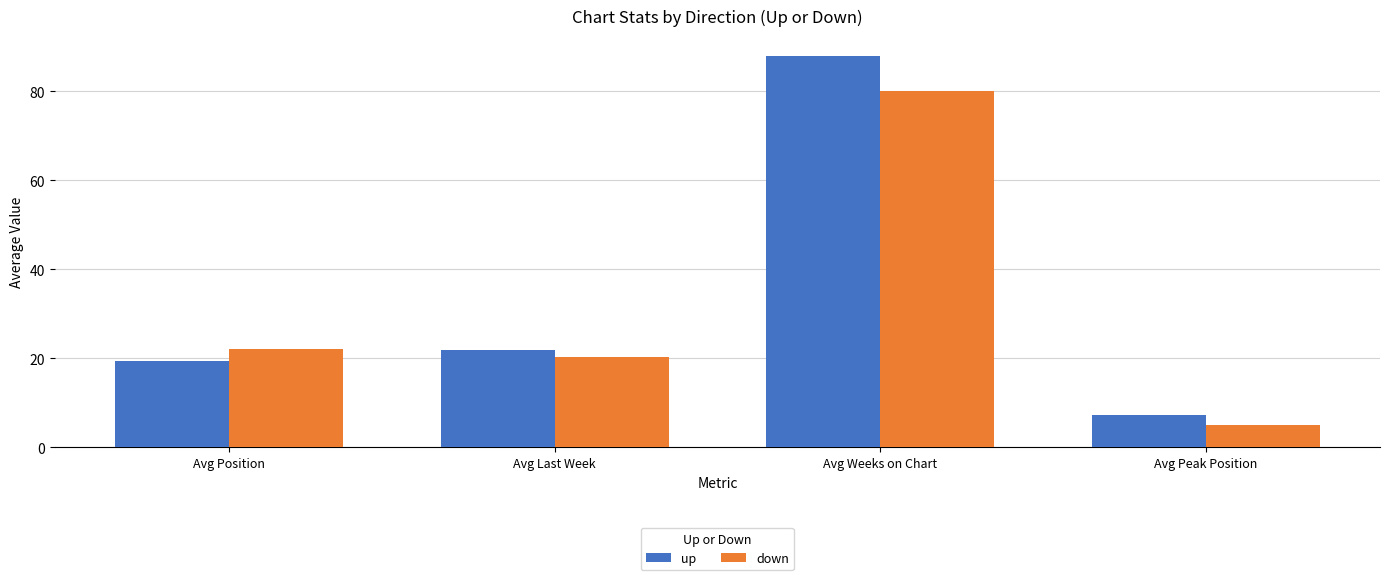

Which category has the highest value in the down series?

Avg Weeks on Chart